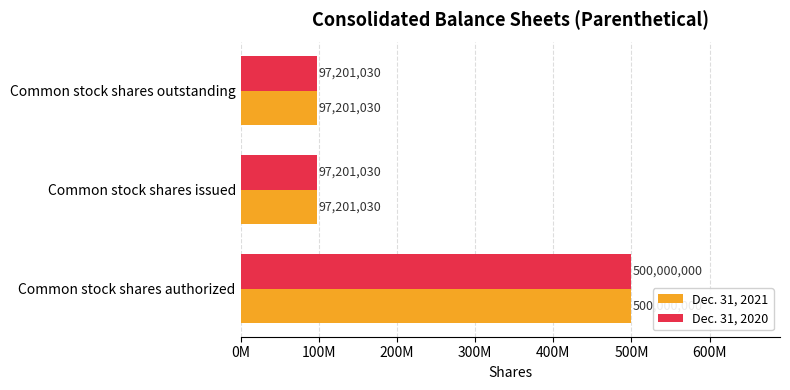

Reading left to right, extract all data points from this chart.

Dec. 31, 2021: 500000000	97201030	97201030
Dec. 31, 2020: 500000000	97201030	97201030